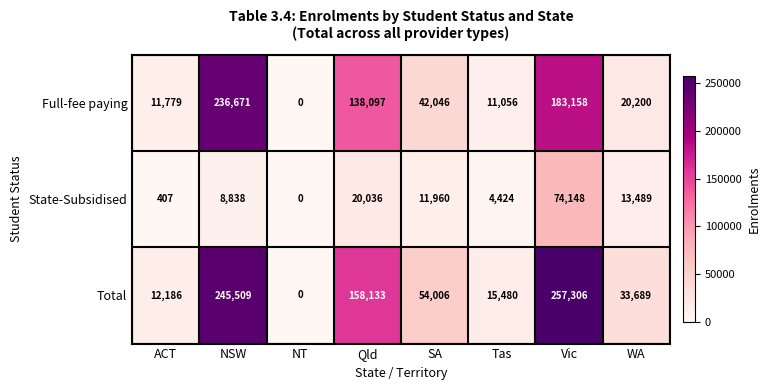

At which label is Full-fee paying closest to 118335?

Qld